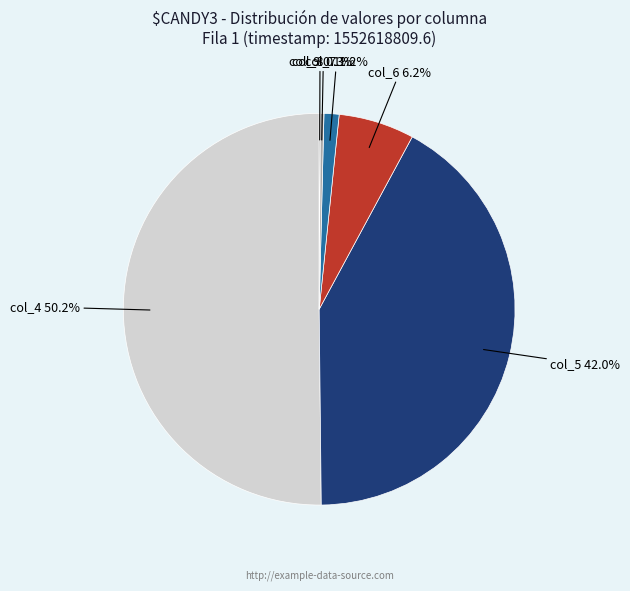

True or false: col_4 accounts for 44% of the total.

False